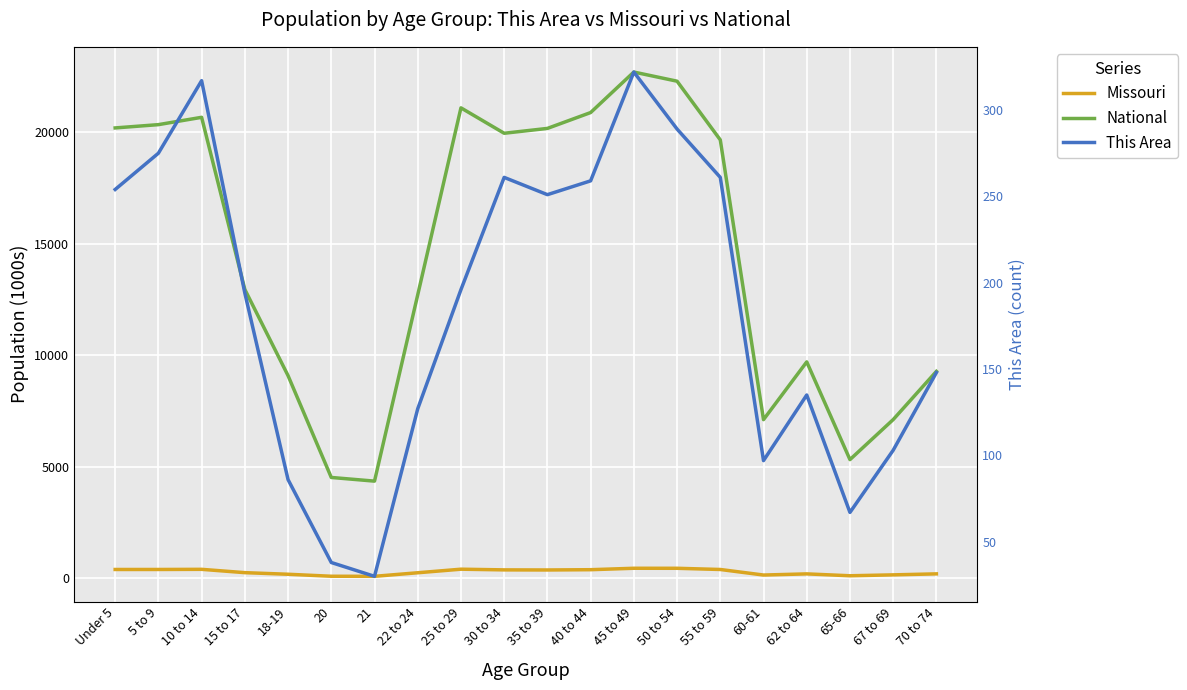

How many interior local valleys does the National series have?

4